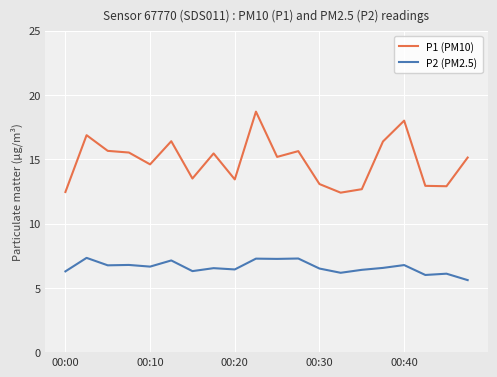

Which series has the widest spread of values?

P1 (PM10)